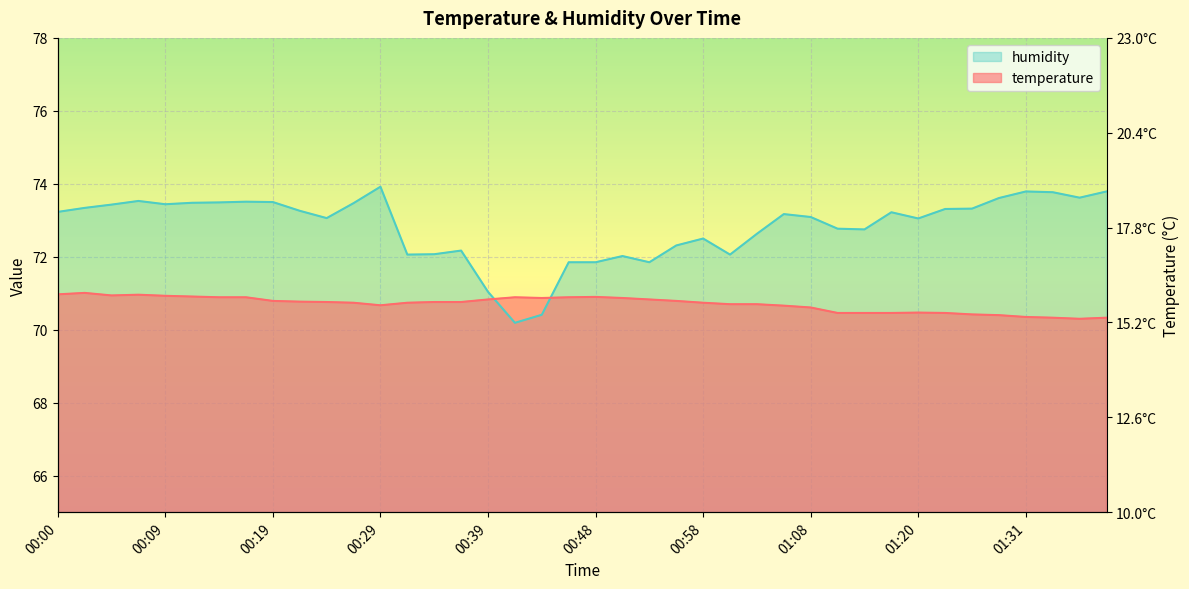

What is the smallest value displayed?

70.2